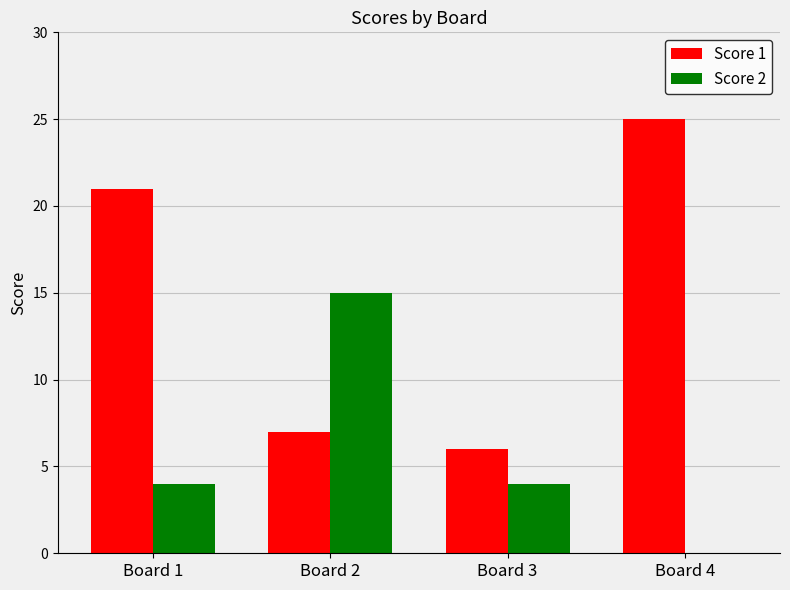

Which category has the highest value across all series?

Board 4